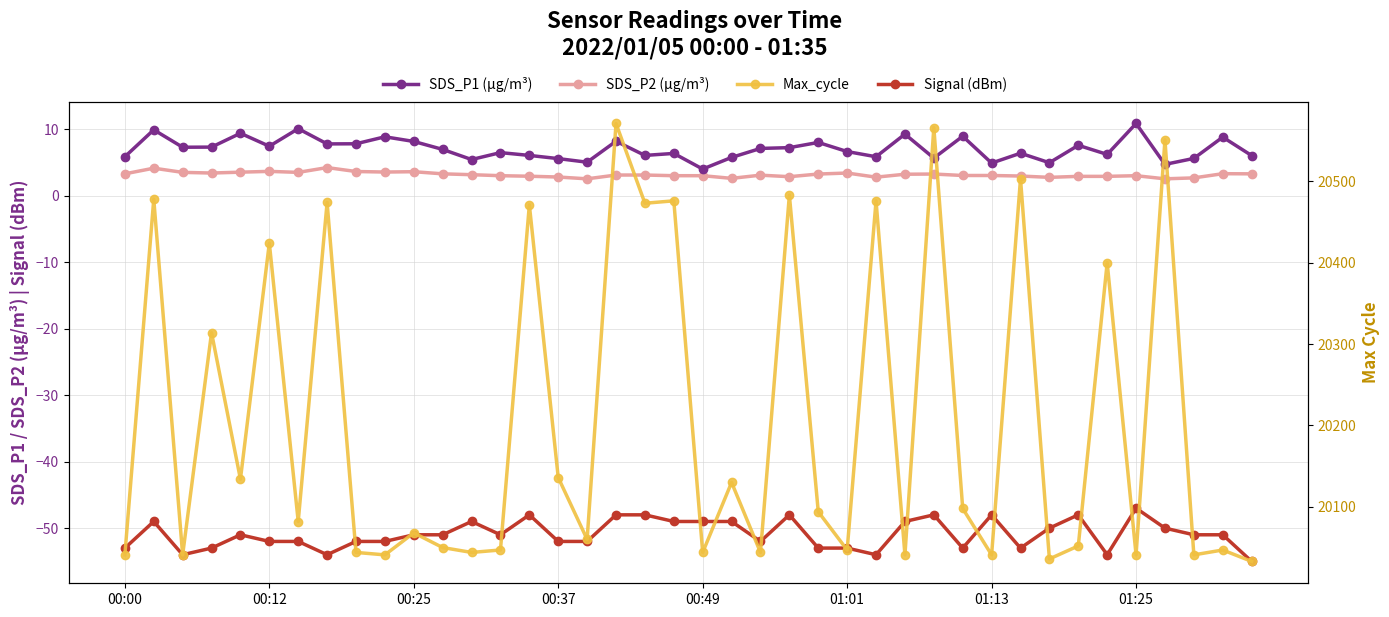

True or false: SDS_P2 has a value of 3.0 at 01:25.

True